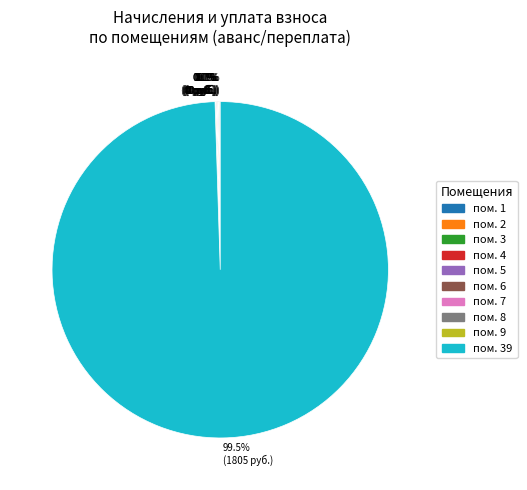

Count the number of slices in the pie.

10